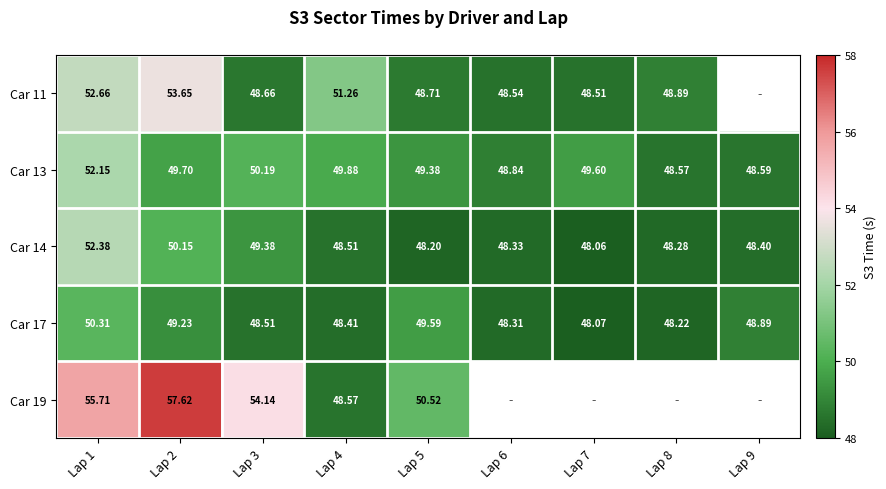

Is it true that Car 11 equals 14.4 at Lap 6?

False